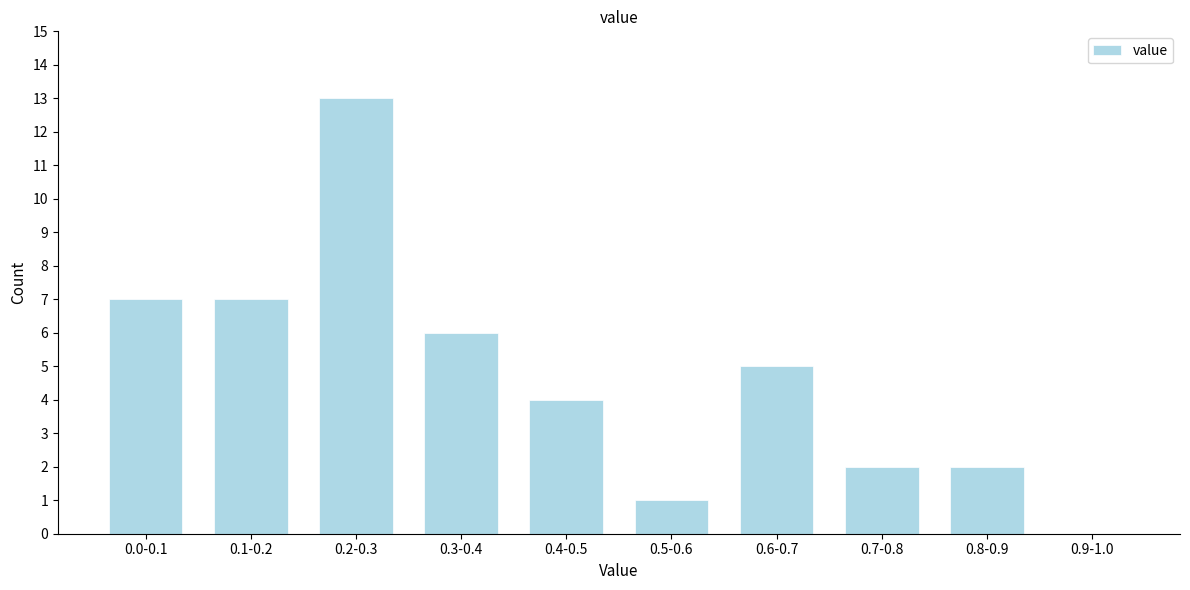

Reading right to left, what are all the values shown in this chart?

0.9-1.0=0	0.8-0.9=2	0.7-0.8=2	0.6-0.7=5	0.5-0.6=1	0.4-0.5=4	0.3-0.4=6	0.2-0.3=13	0.1-0.2=7	0.0-0.1=7